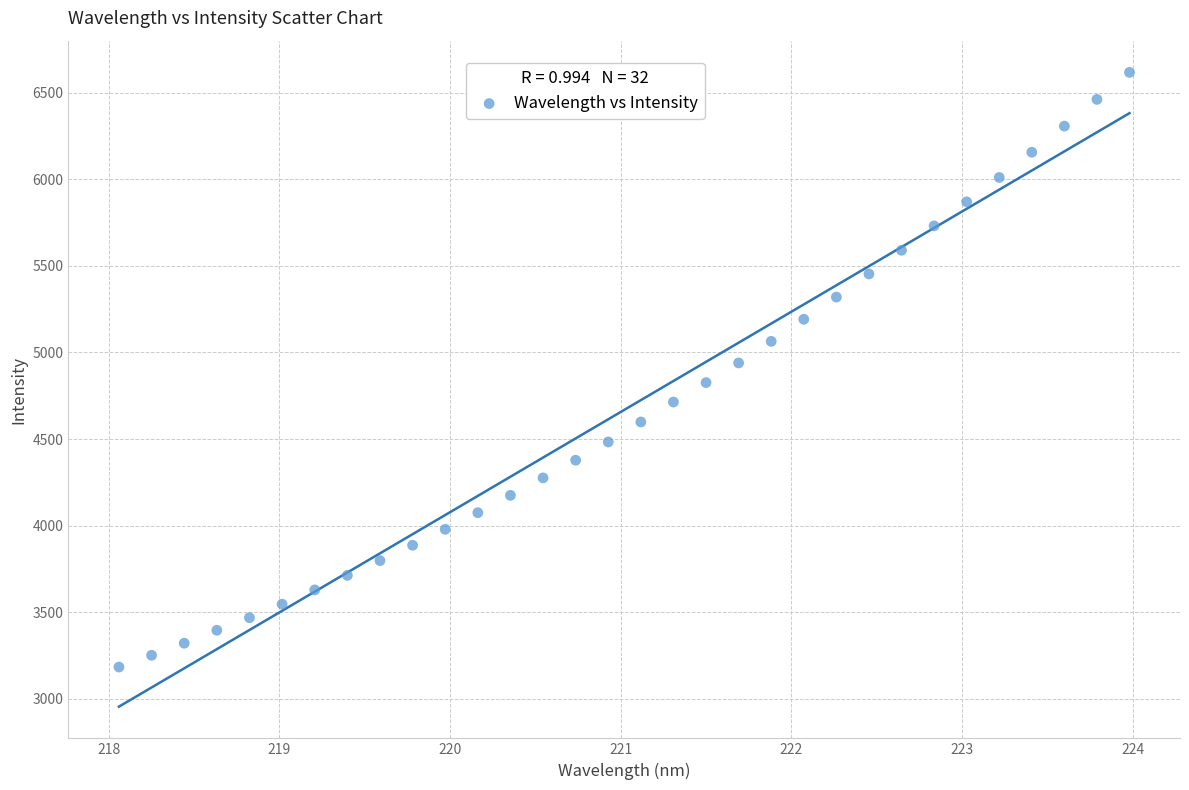

What is the range of Y values (max minus min)?

3432.8